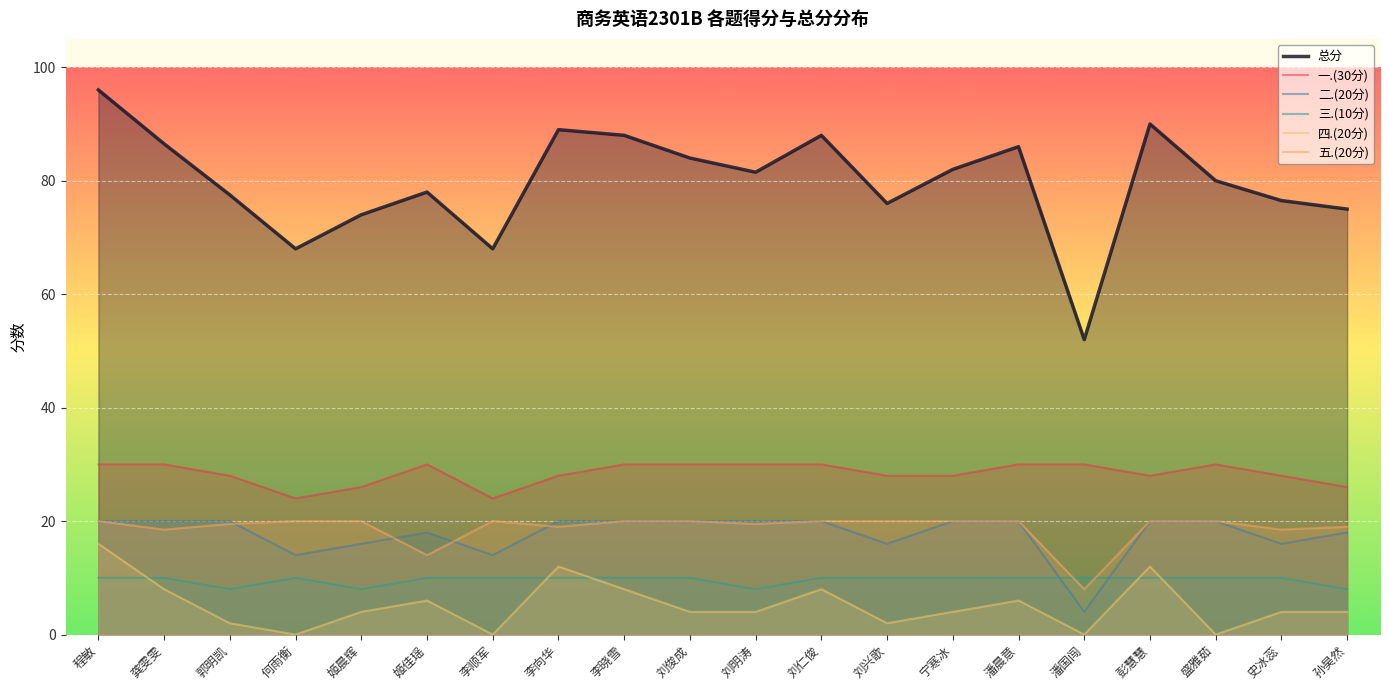

At 姬佳瑶, list the series in order from smallest to largest.

四.(20分), 三.(10分), 五.(20分), 二.(20分), 一.(30分), 总分